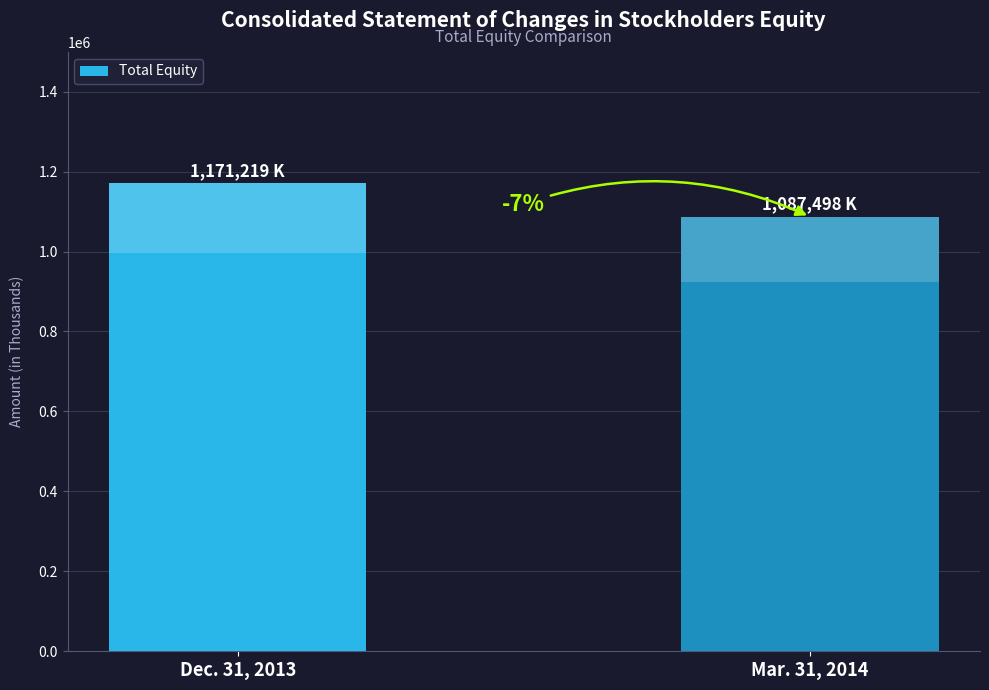

What is the approximate value at Dec. 31, 2013, to the nearest 100?

1171200